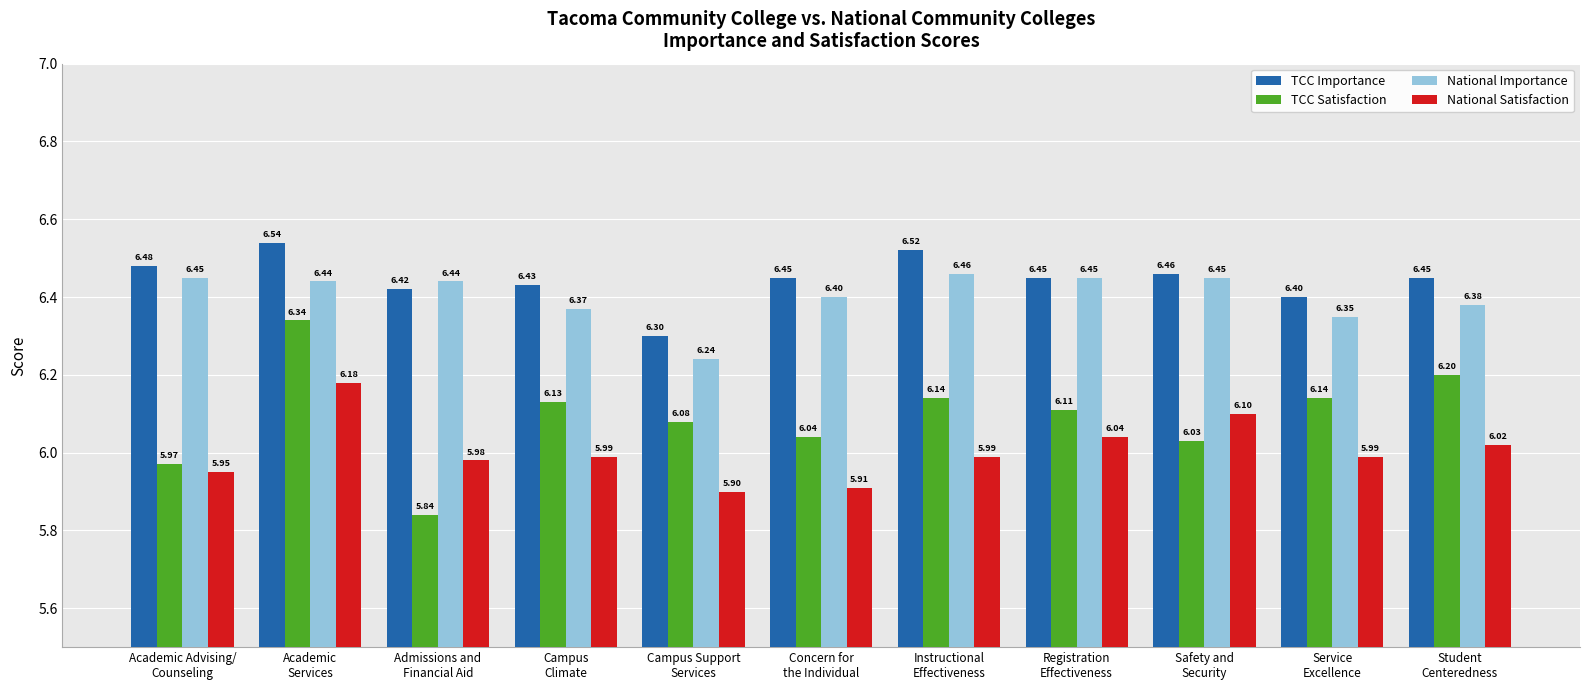

Which series has the largest total across all categories?

TCC Importance